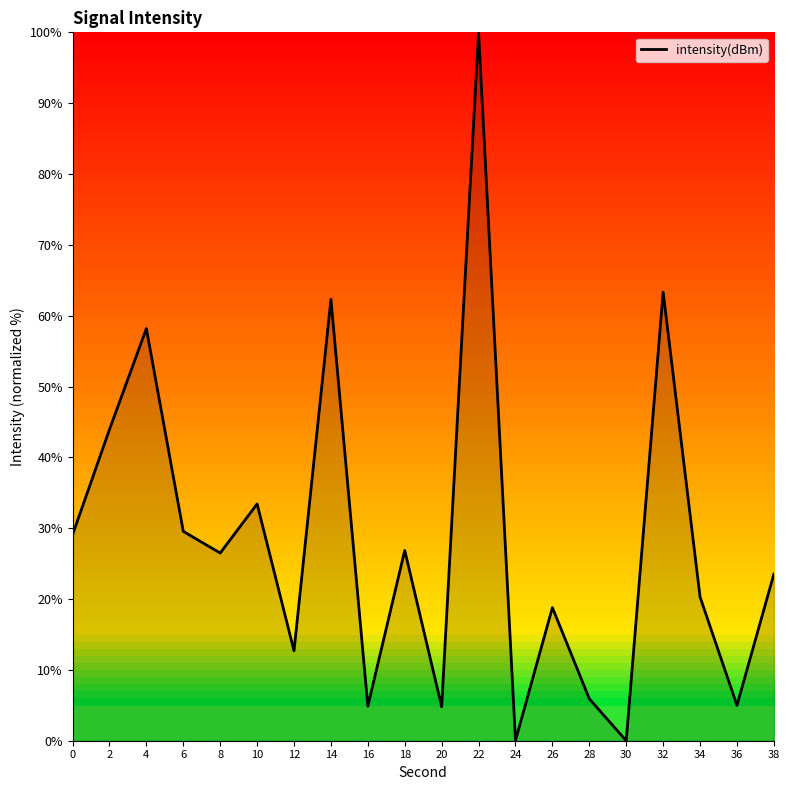

Which category has the highest value across all series?

22